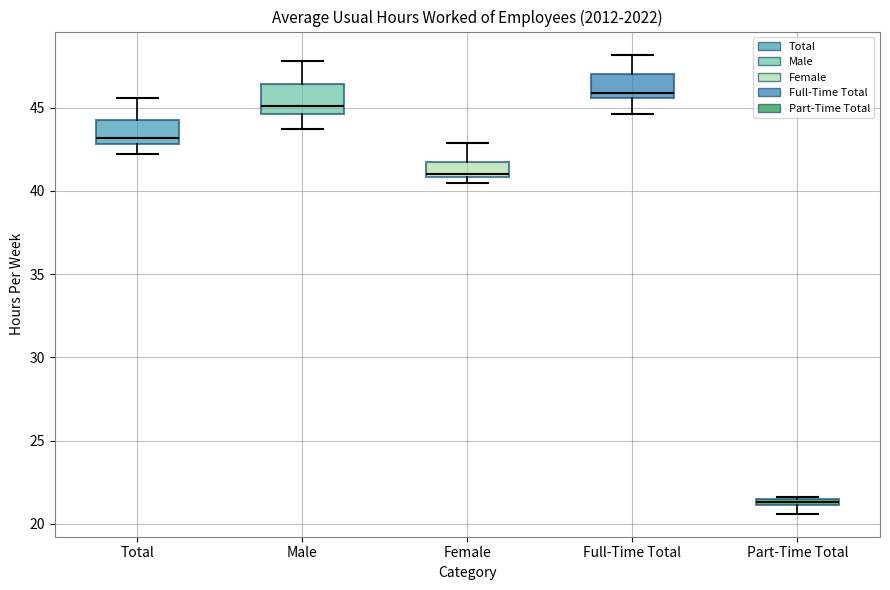

Which box has the lowest median line?

Part-Time Total